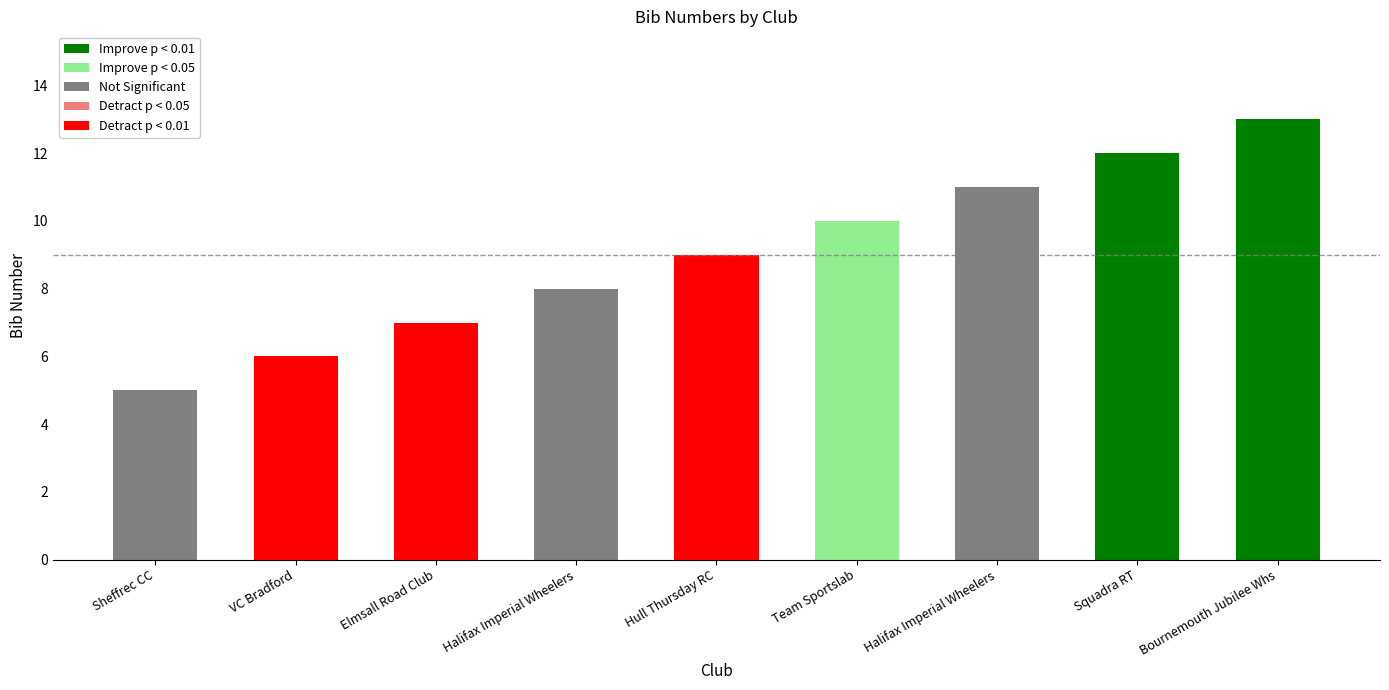

How many values are between 7 and 11?

5